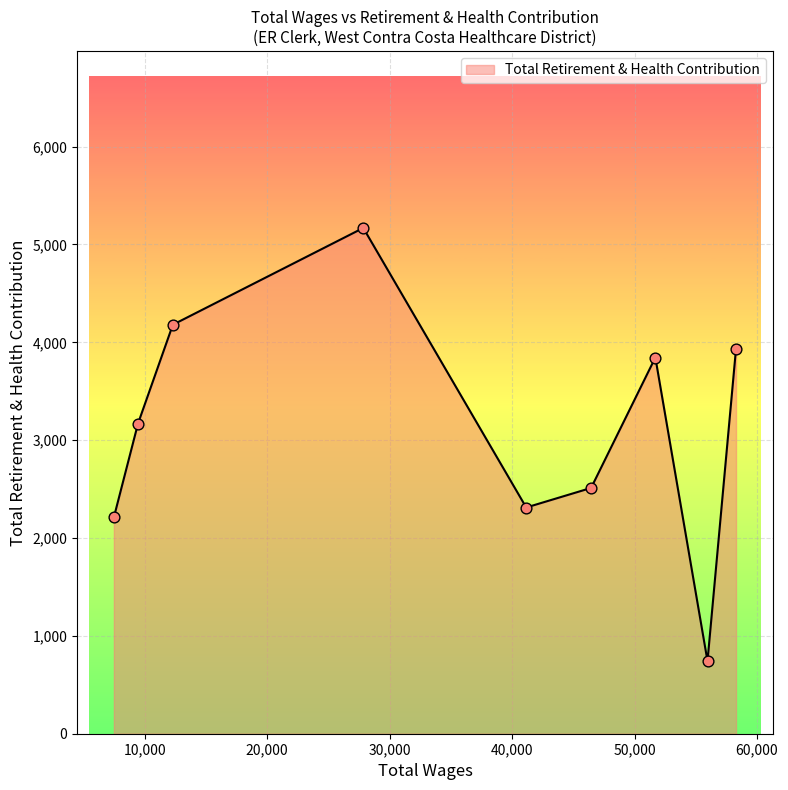

What is the minimum value shown in the chart?

742